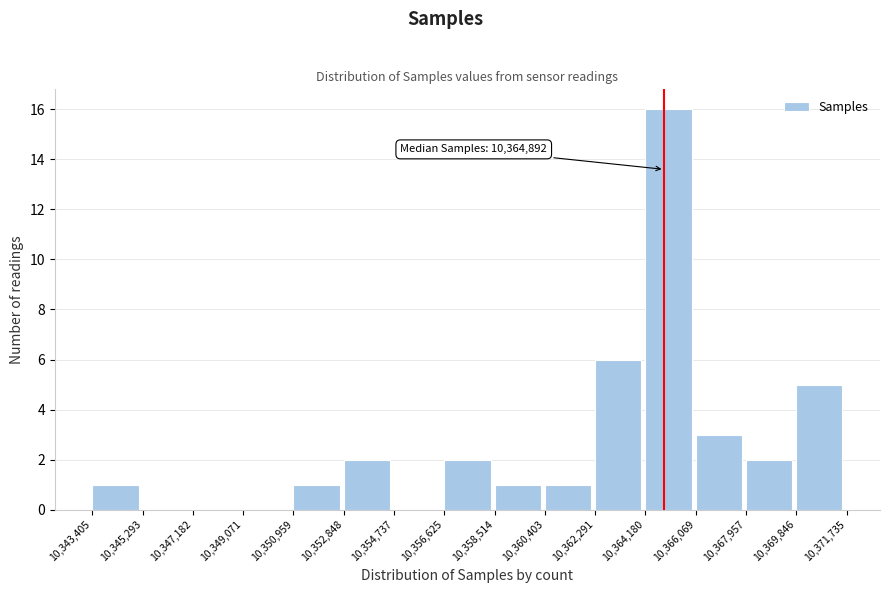

Which range on the x-axis has the tallest bar?

10,364,180 to 10,366,069